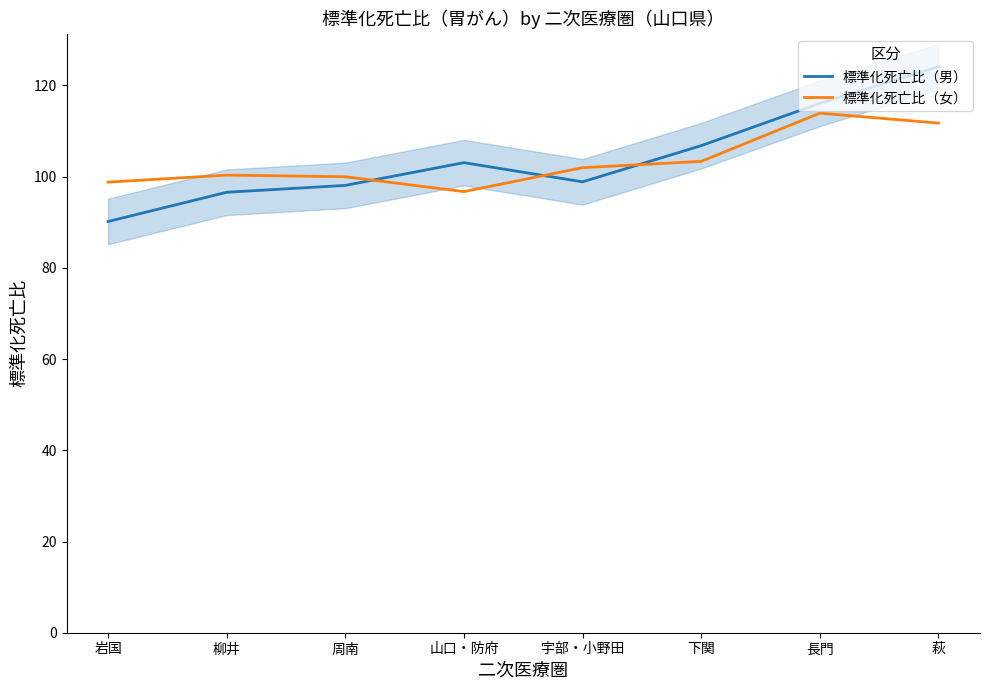

What is the value of the 標準化死亡比（女） point at the 3rd from the left?

100.0